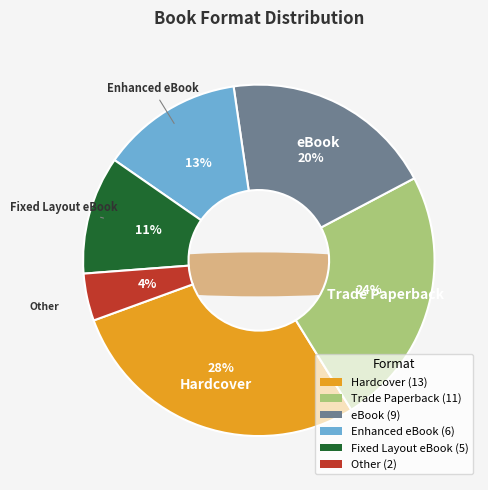

Is it true that Other is 4% of the pie?

True